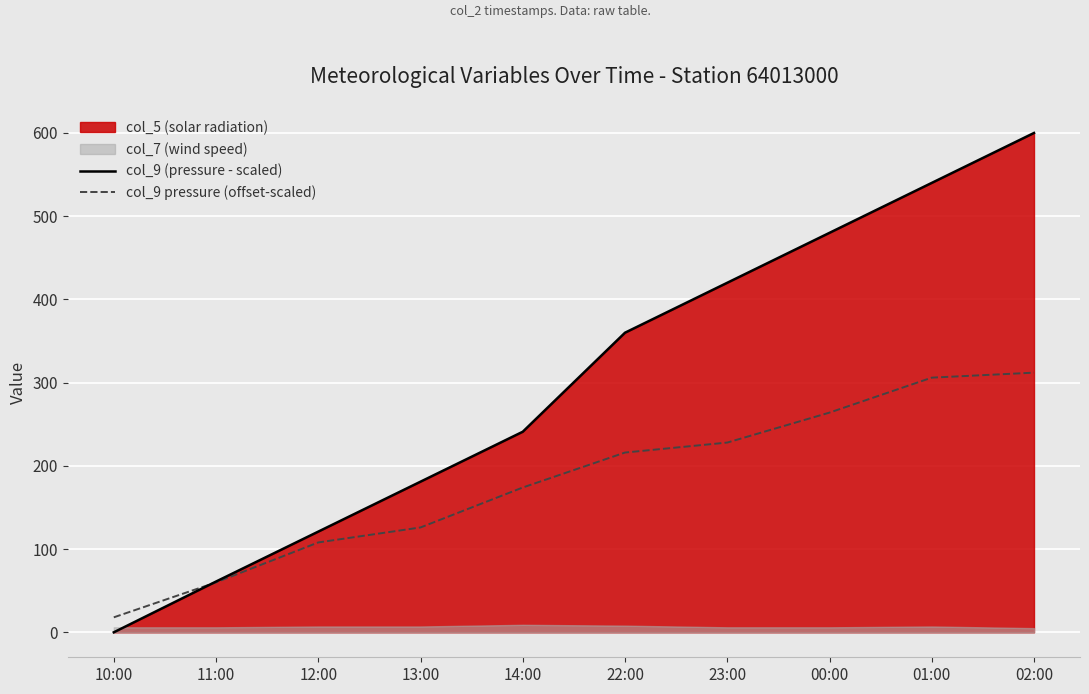

Is the value of col_9 (pressure - scaled) at 11:00 greater than the value of col_9 pressure (offset-scaled) at 10:00?

Yes